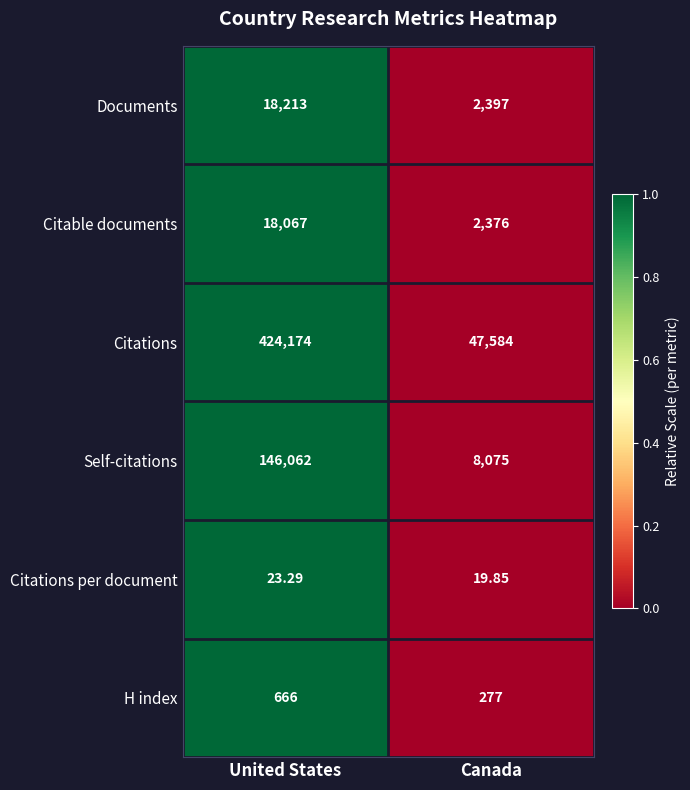

At which category is the sum across all series the highest?

United States